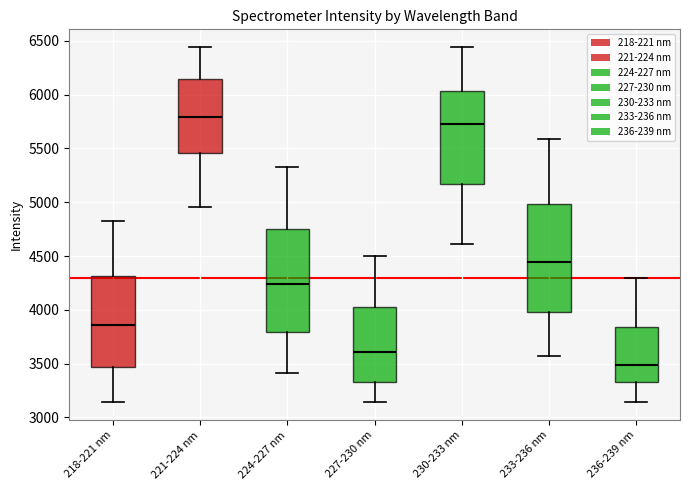

Where does the median line of the box for 236-239 nm sit on the y-axis? The values are not printed on the chart, so give them approximately, as read against the axis.

3500